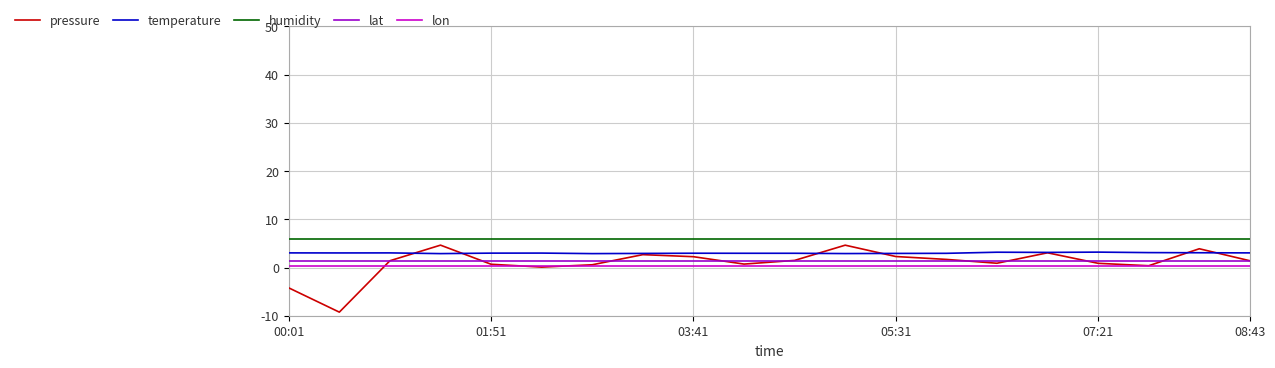

Rank the series by their maximum value, from lowest to highest.

lon, lat, temperature, pressure, humidity